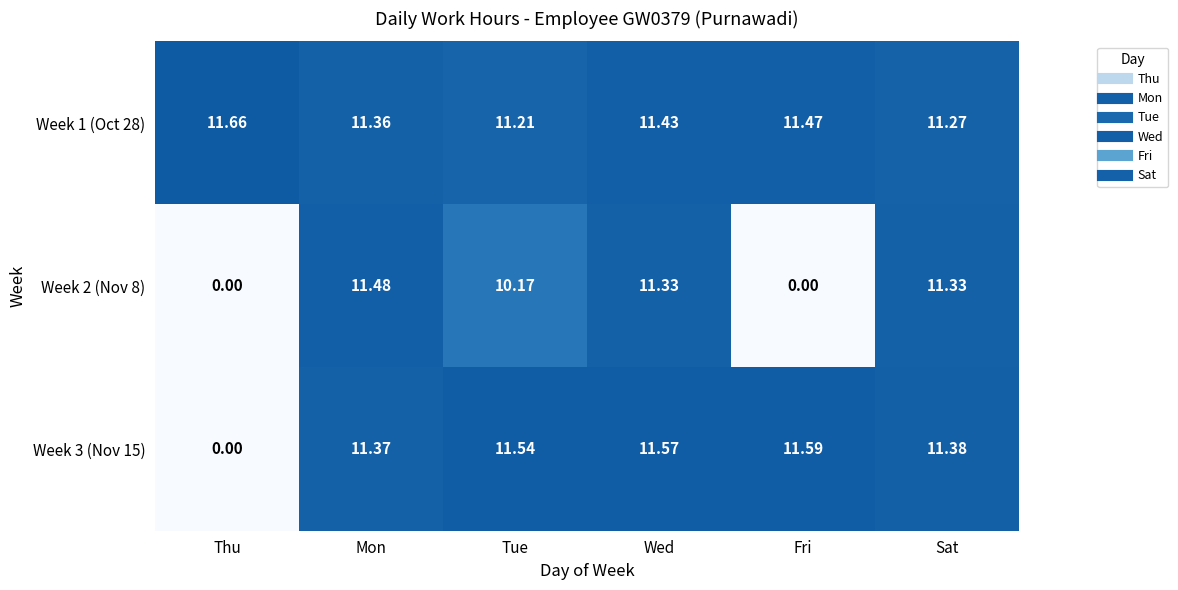

At which label is Week 3 (Nov 15) closest to 5?

Thu